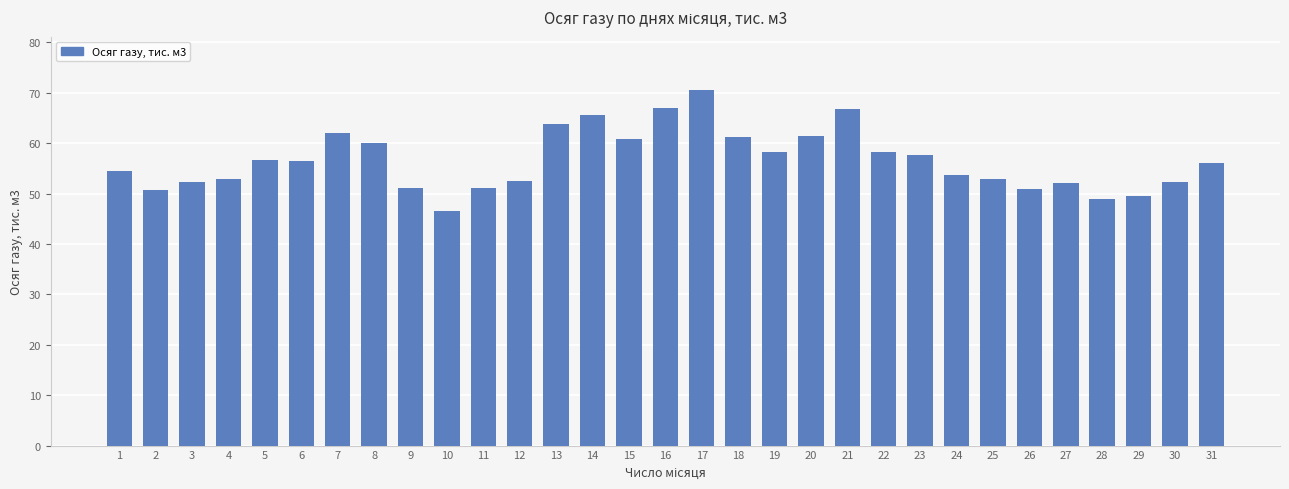

What is the value of the 18th bar from the left?

61.2